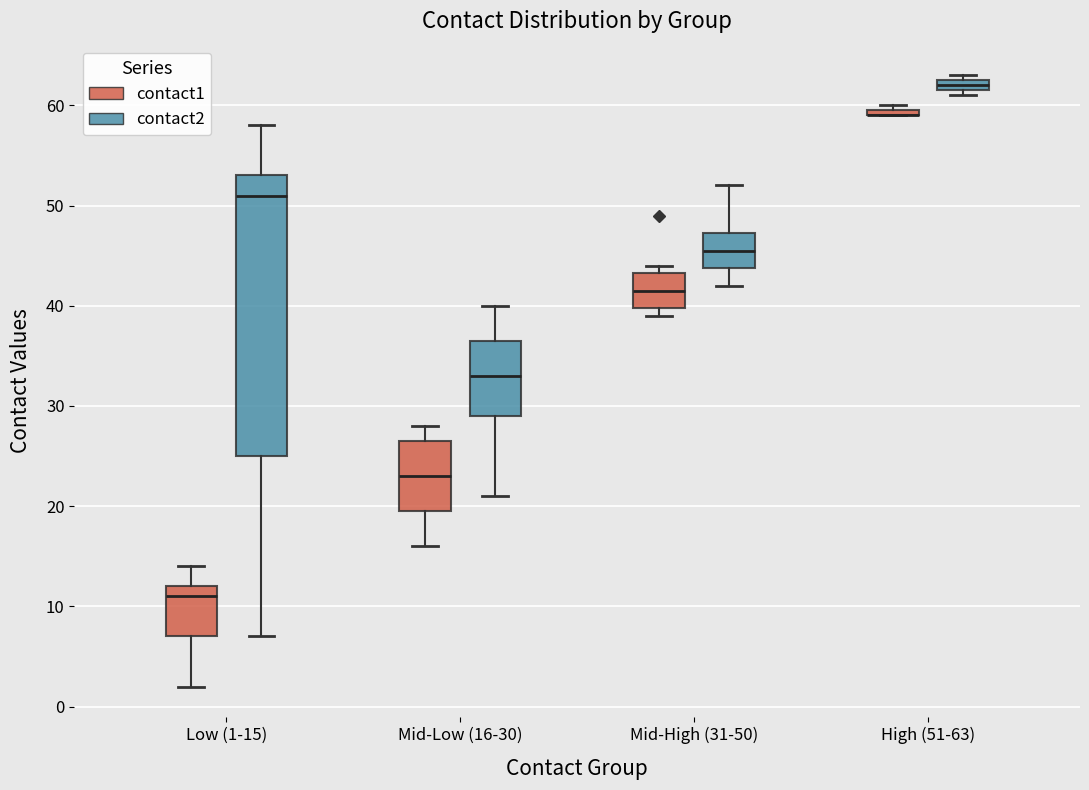

Where does the upper whisker of the box for Mid-Low (16-30) (contact2) end on the y-axis? The values are not printed on the chart, so give them approximately, as read against the axis.

40